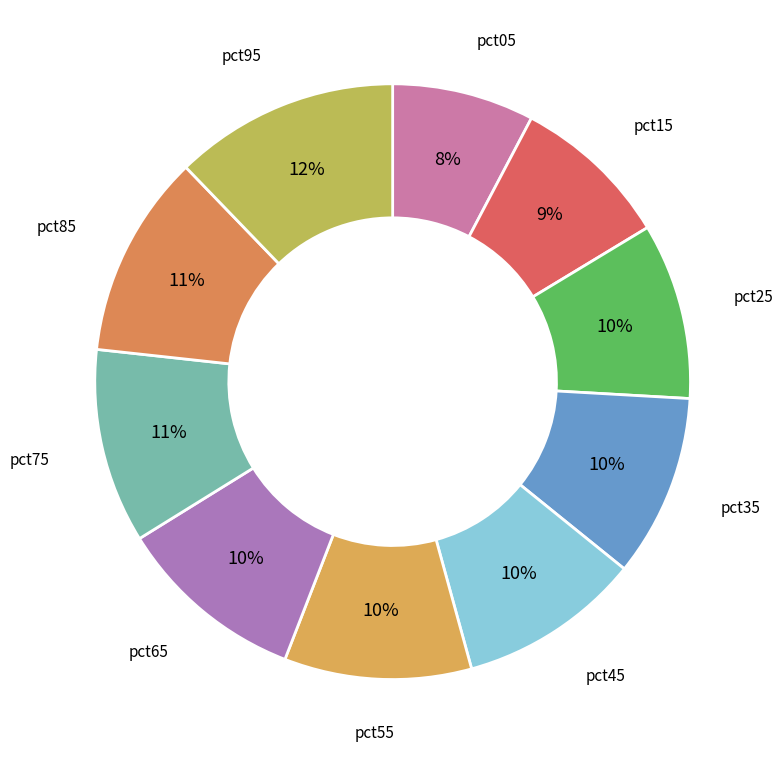

To the nearest percent, what is the difference between the largest and smallest slice percentages?

4%